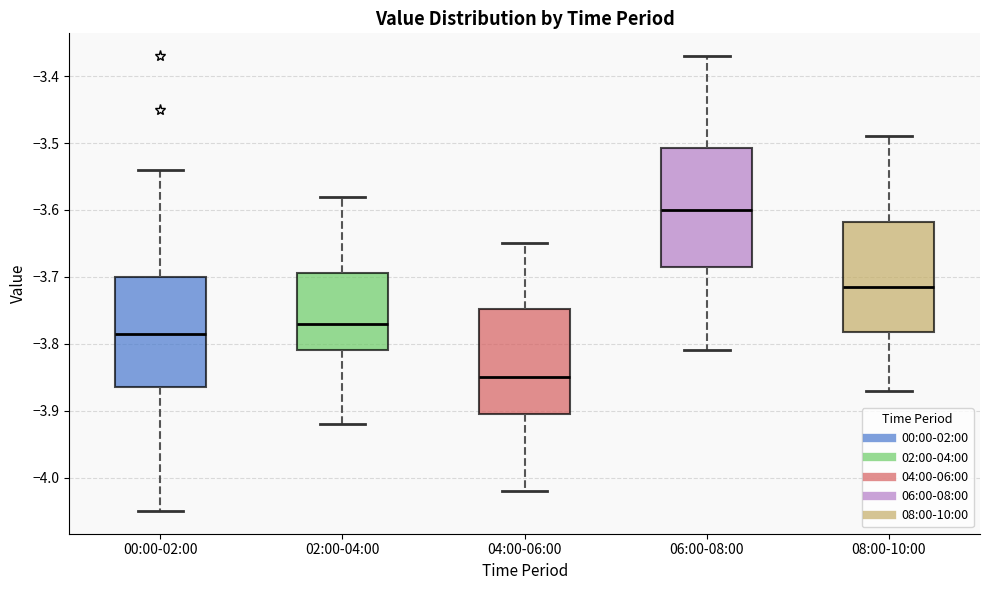

Reading left to right, read every box against the y-axis: the position of its median line, the range the box covers, and the ends of its whiskers. The values are not printed on the chart, so give them approximately, as read against the axis.

00:00-02:00: median -3.78, box -3.86 to -3.70, whiskers -4.05 to -3.54
02:00-04:00: median -3.77, box -3.81 to -3.69, whiskers -3.92 to -3.58
04:00-06:00: median -3.85, box -3.90 to -3.75, whiskers -4.02 to -3.65
06:00-08:00: median -3.60, box -3.68 to -3.51, whiskers -3.81 to -3.37
08:00-10:00: median -3.71, box -3.78 to -3.62, whiskers -3.87 to -3.49